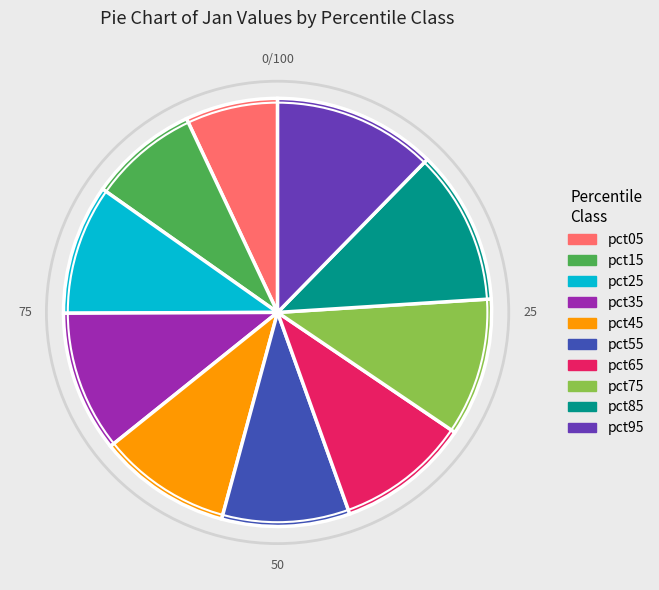

Combined, do pct15 and pct05 account for over 50%?

No